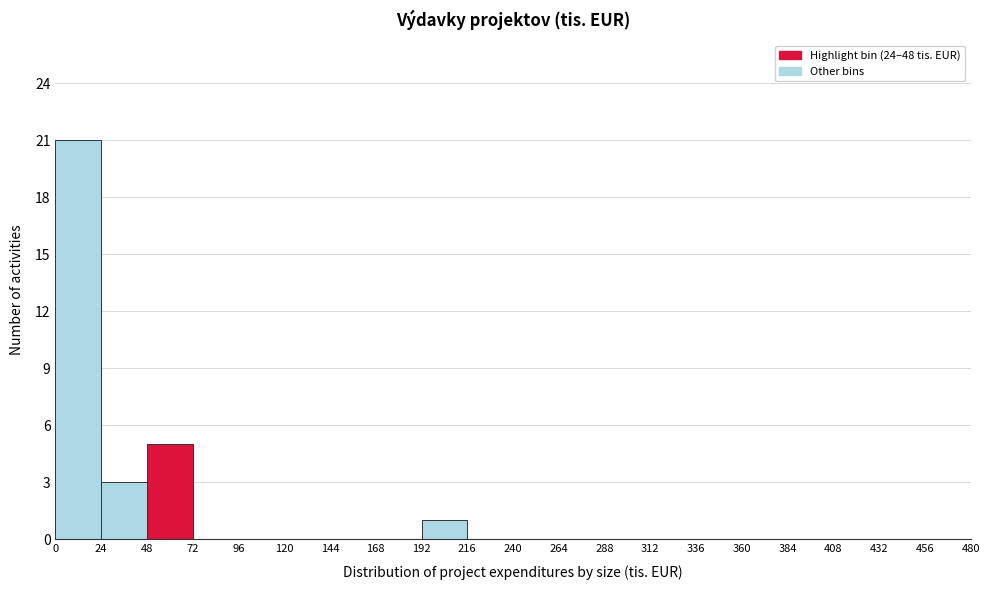

Which range on the x-axis has the tallest bar?

0 to 24